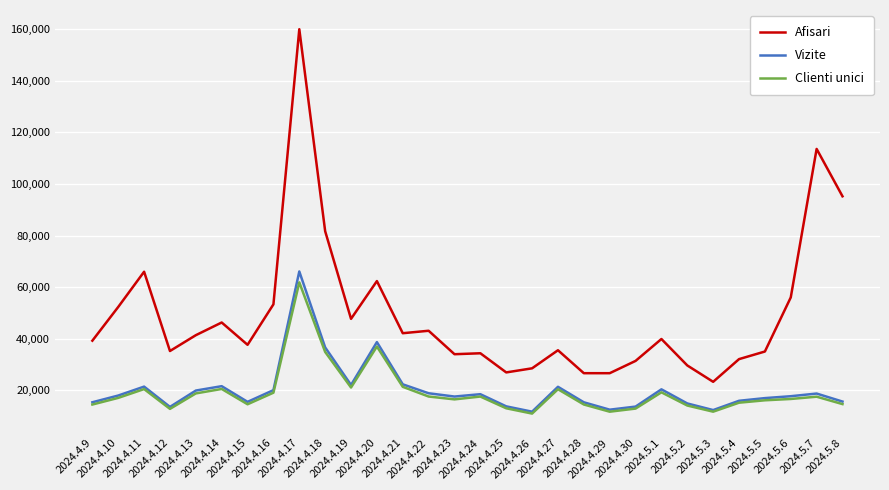

True or false: Clienti unici and Afisari cross at least once.

False